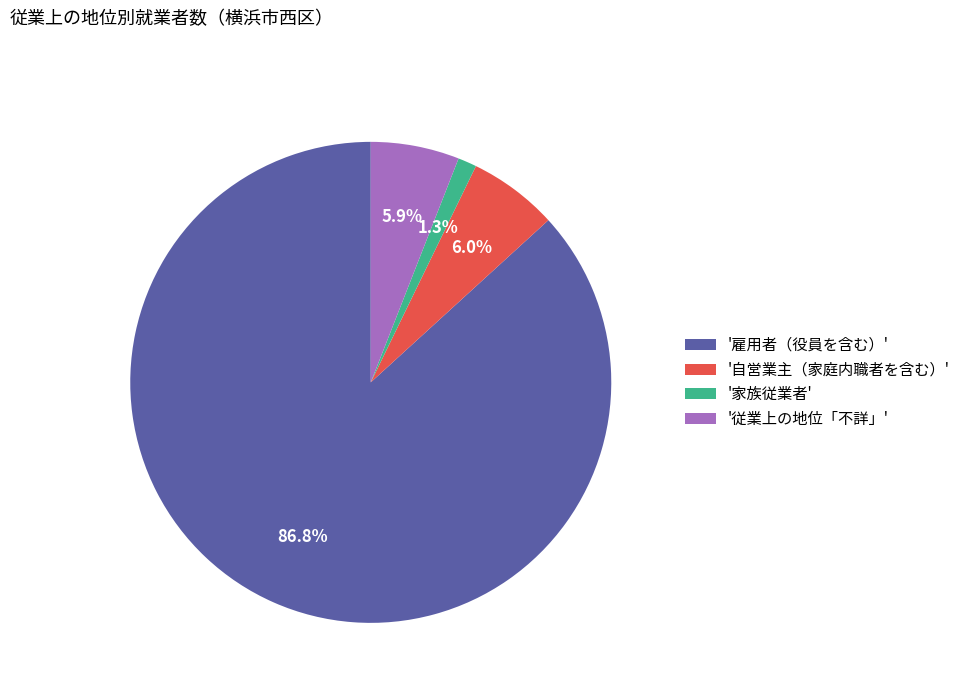

Approximately how many times larger is the value at '従業上の地位「不詳」' compared to '自営業主（家庭内職者を含む）'?

1.0